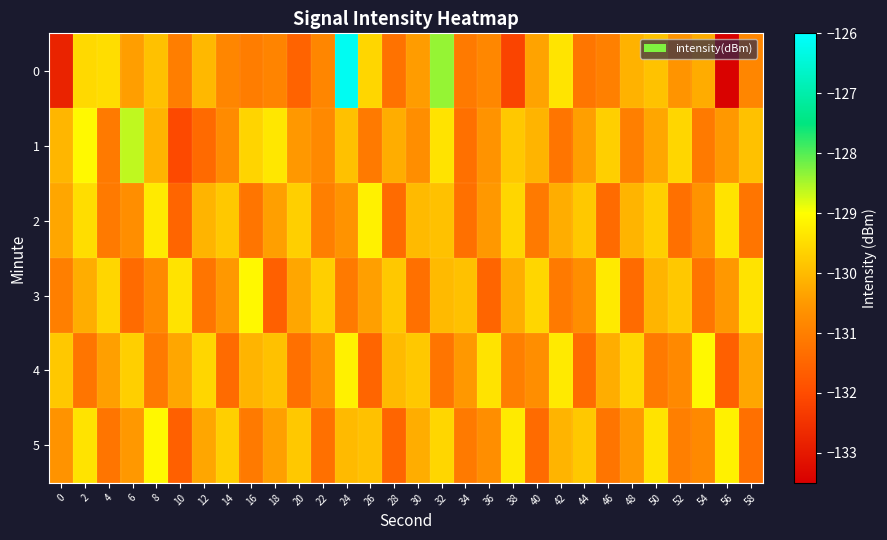

Reading left to right, extract all data points from this chart.

0: 0=-132.8	2=-129.6	4=-129.5	6=-130.4	8=-129.9	10=-131.0	12=-130.0	14=-130.9	16=-131.0	18=-130.9	20=-131.5	22=-130.9	24=-126.2	26=-129.6	28=-131.2	30=-130.4	32=-128.4	34=-131.1	36=-130.8	38=-132.2	40=-130.3	42=-129.4	44=-131.2	46=-131.0	48=-130.1	50=-129.9	52=-130.6	54=-130.2	56=-133.5	58=-130.8
1: 0=-130.1	2=-129.1	4=-131.1	6=-128.6	8=-130.1	10=-132.1	12=-131.4	14=-130.7	16=-129.6	18=-129.4	20=-130.5	22=-130.8	24=-129.9	26=-131.1	28=-130.2	30=-130.7	32=-129.4	34=-131.3	36=-130.6	38=-129.8	40=-130.1	42=-131.2	44=-130.4	46=-129.7	48=-131.0	50=-130.3	52=-129.6	54=-131.1	56=-130.5	58=-129.9
2: 0=-130.3	2=-129.5	4=-131.1	6=-130.7	8=-129.3	10=-131.5	12=-130.1	14=-129.8	16=-131.2	18=-130.4	20=-129.7	22=-131.0	24=-130.6	26=-129.2	28=-131.4	30=-130.0	32=-129.9	34=-131.3	36=-130.5	38=-129.6	40=-131.1	42=-130.2	44=-129.8	46=-131.4	48=-130.1	50=-129.7	52=-131.3	54=-130.6	56=-129.4	58=-131.2
3: 0=-131.0	2=-130.2	4=-129.6	6=-131.4	8=-130.8	10=-129.4	12=-131.2	14=-130.5	16=-129.1	18=-131.6	20=-130.3	22=-129.7	24=-131.1	26=-130.4	28=-129.8	30=-131.3	32=-130.0	34=-129.9	36=-131.5	38=-130.2	40=-129.6	42=-131.1	44=-130.7	46=-129.3	48=-131.4	50=-130.1	52=-129.8	54=-131.2	56=-130.5	58=-129.4
4: 0=-129.8	2=-131.2	4=-130.4	6=-129.7	8=-131.1	10=-130.3	12=-129.6	14=-131.4	16=-130.1	18=-129.9	20=-131.3	22=-130.6	24=-129.2	26=-131.5	28=-130.0	30=-129.8	32=-131.2	34=-130.5	36=-129.4	38=-131.0	40=-130.7	42=-129.3	44=-131.4	46=-130.2	48=-129.6	50=-131.1	52=-130.8	54=-129.1	56=-131.6	58=-130.3
5: 0=-130.6	2=-129.4	4=-131.2	6=-130.5	8=-129.1	10=-131.6	12=-130.3	14=-129.7	16=-131.1	18=-130.4	20=-129.8	22=-131.3	24=-130.0	26=-129.9	28=-131.5	30=-130.2	32=-129.6	34=-131.1	36=-130.7	38=-129.3	40=-131.4	42=-130.1	44=-129.8	46=-131.2	48=-130.5	50=-129.4	52=-131.0	54=-130.8	56=-129.2	58=-131.3